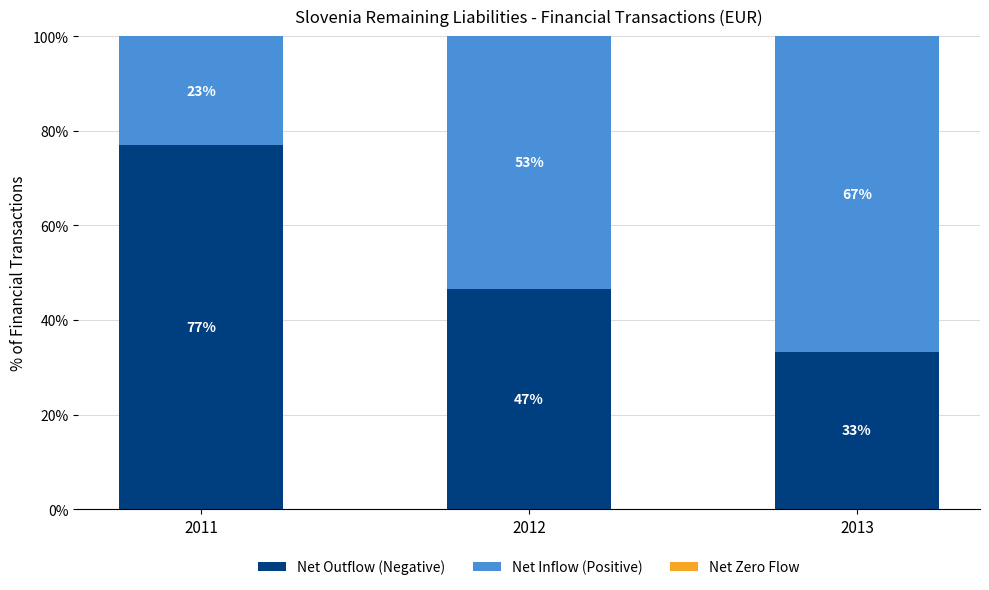

What is the total value across all series at 2012?

100.0